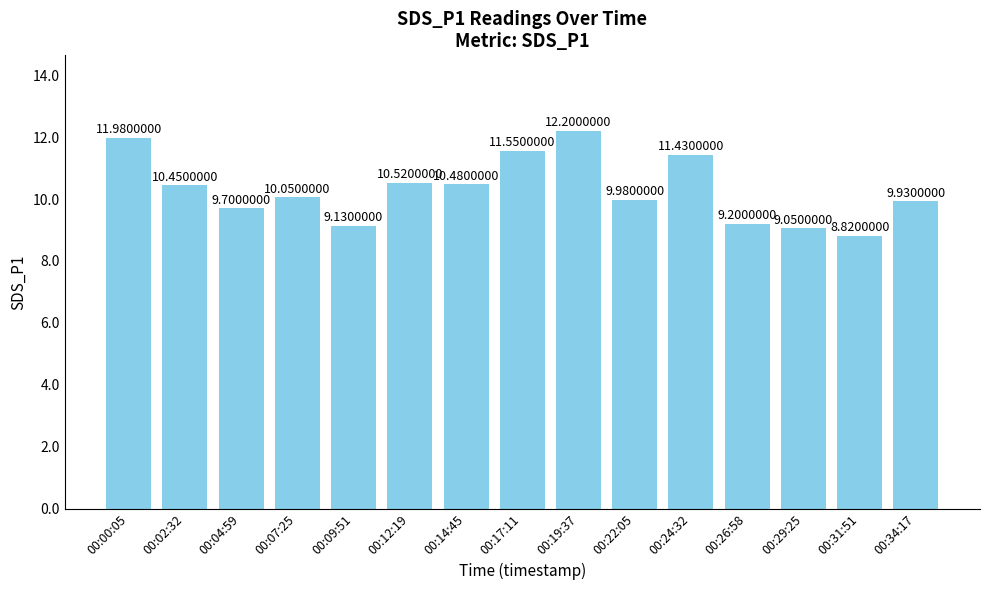

Rank the categories by value from lowest to highest.

00:31:51, 00:29:25, 00:09:51, 00:26:58, 00:04:59, 00:34:17, 00:22:05, 00:07:25, 00:02:32, 00:14:45, 00:12:19, 00:24:32, 00:17:11, 00:00:05, 00:19:37